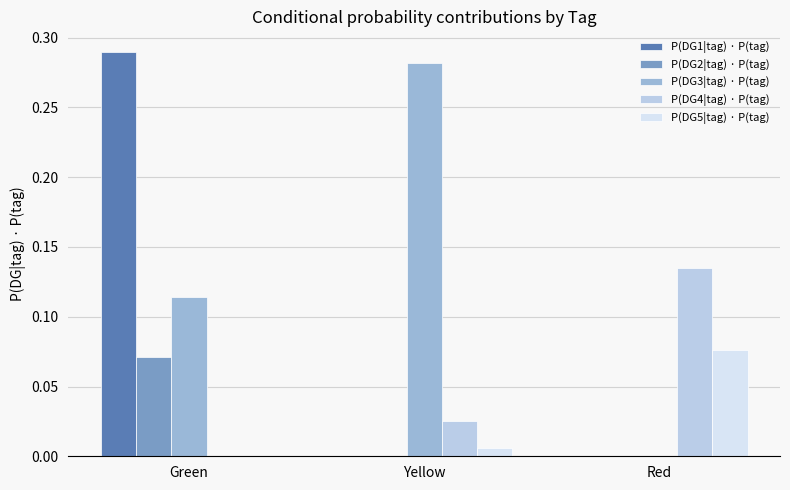

True or false: P(DG2|tag) · P(tag) has a value of 0.0 at Red.

True